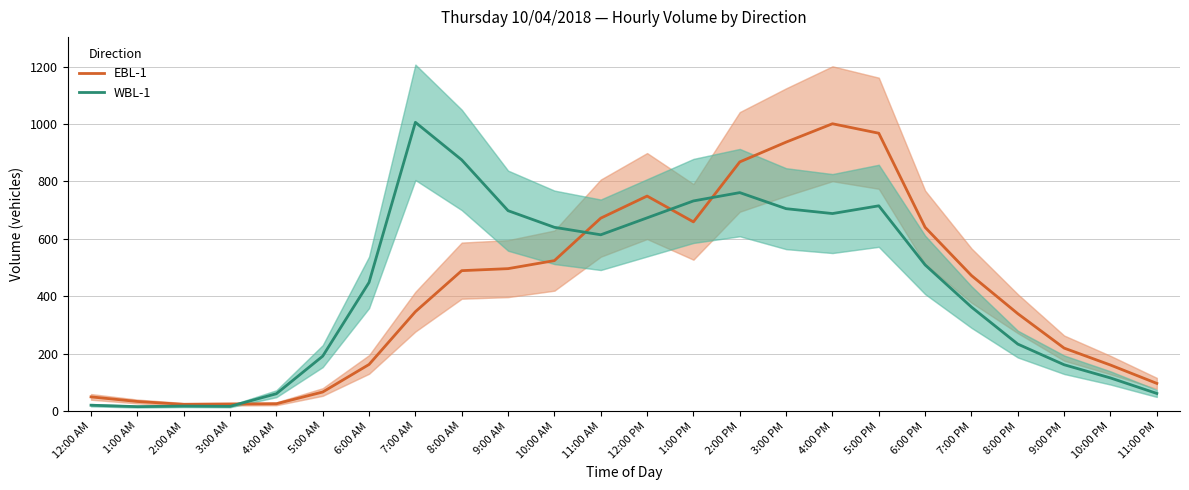

What is the average value of the EBL-1 series?

417